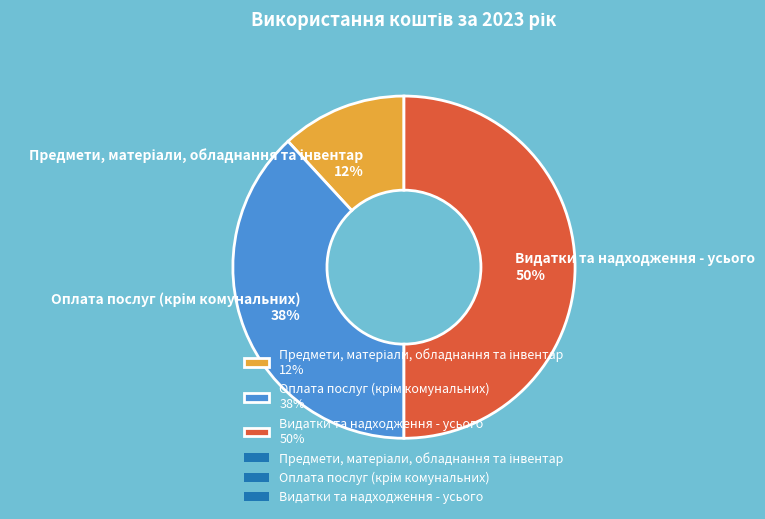

To the nearest percent, what is the difference between the largest and smallest slice percentages?

38%